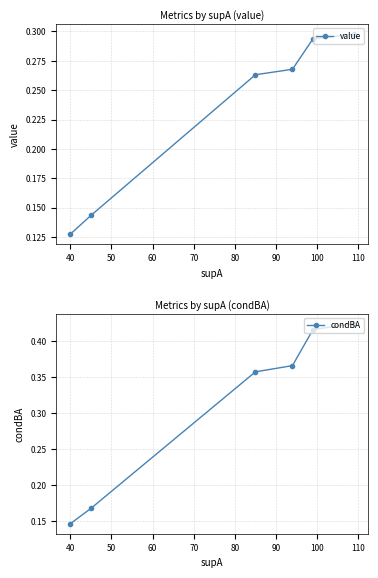

Which series has the largest total across all categories?

condBA